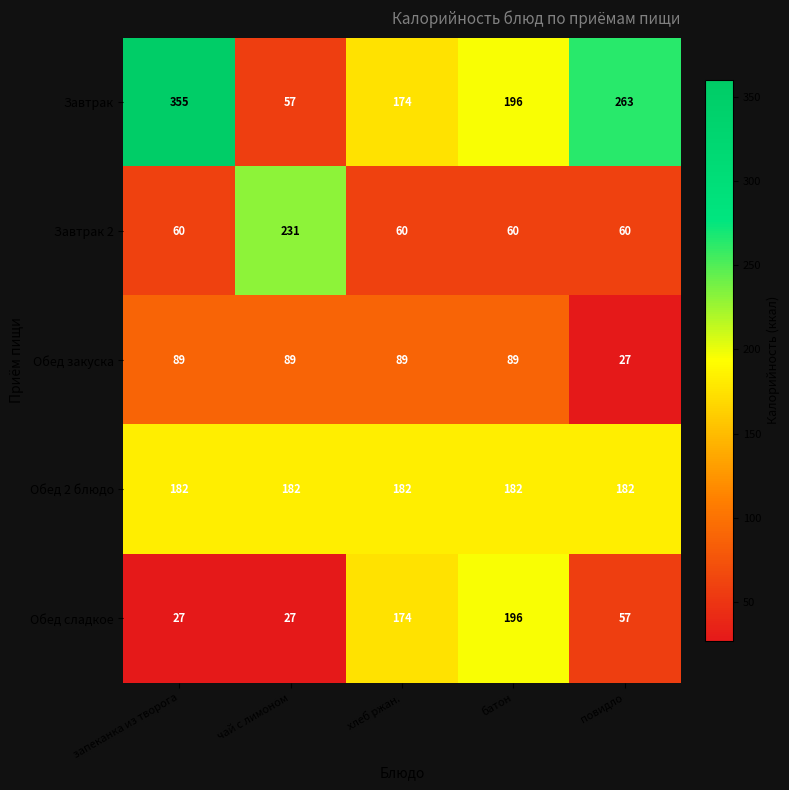

List the series in order of their peak value, highest first.

Завтрак, Завтрак 2, Обед сладкое, Обед 2 блюдо, Обед закуска